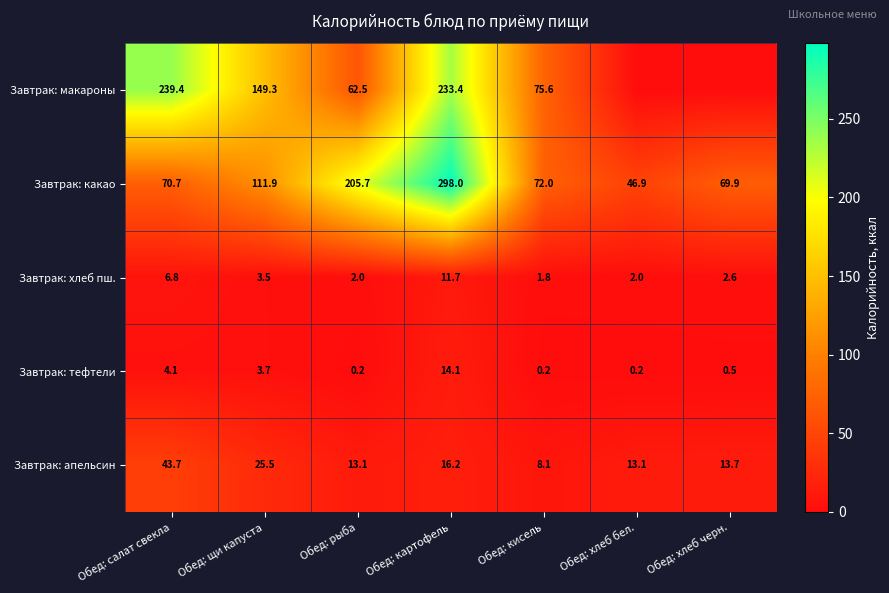

What is the difference between the maximum and minimum values in the Завтрак: хлеб пш. series?

9.9